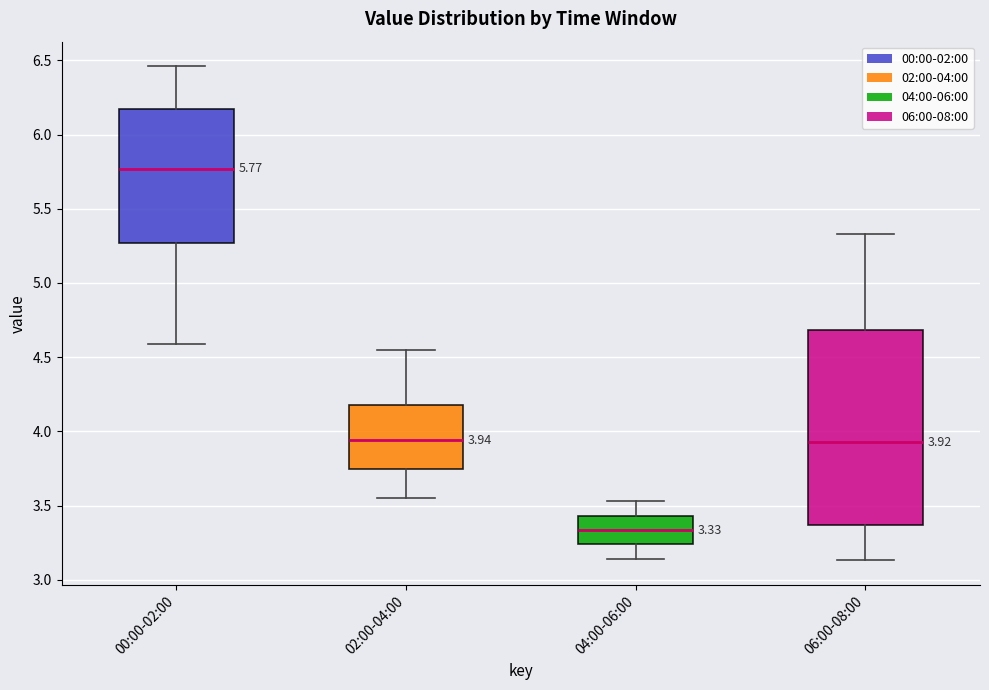

Which box has the lowest median line?

04:00-06:00